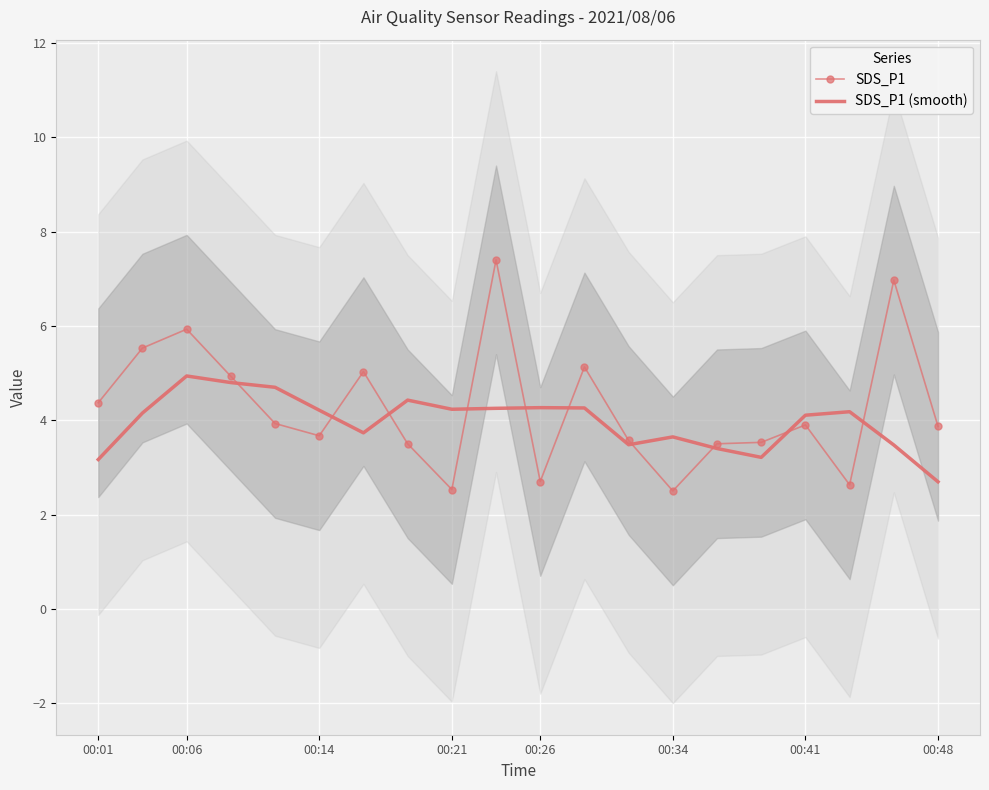

Where does the SDS_P1 series first go above 3?

00:01